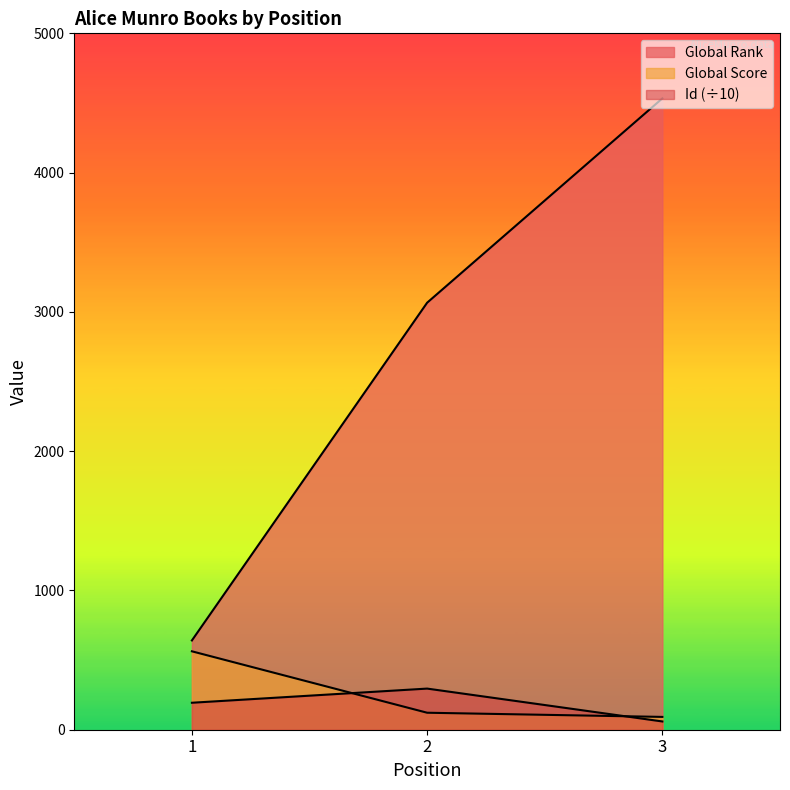

What is the lowest value of the Global Score series?

92.0